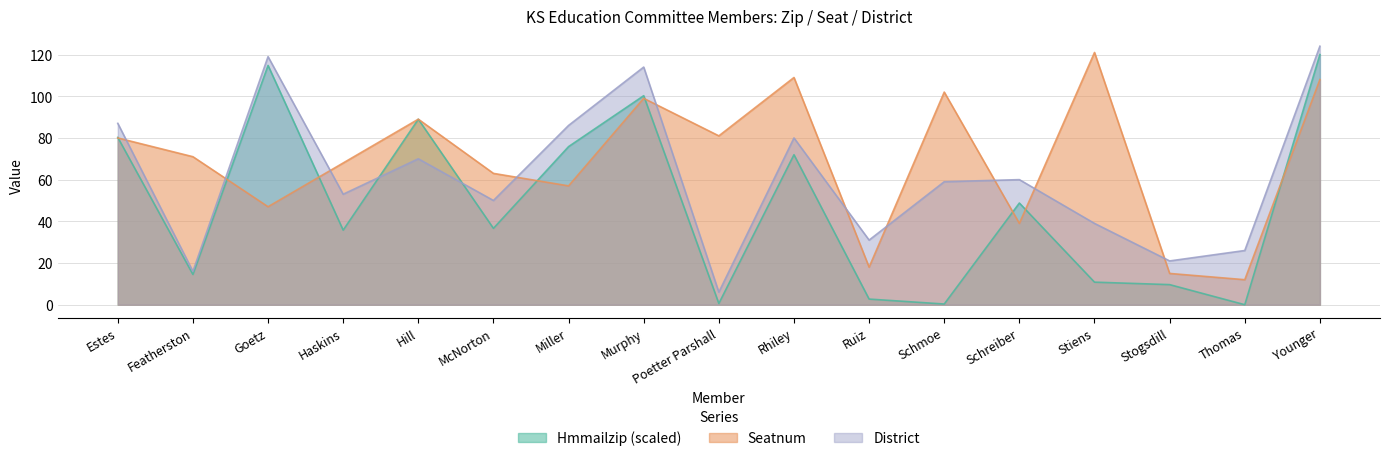

At which label is Seatnum closest to 66?

Haskins